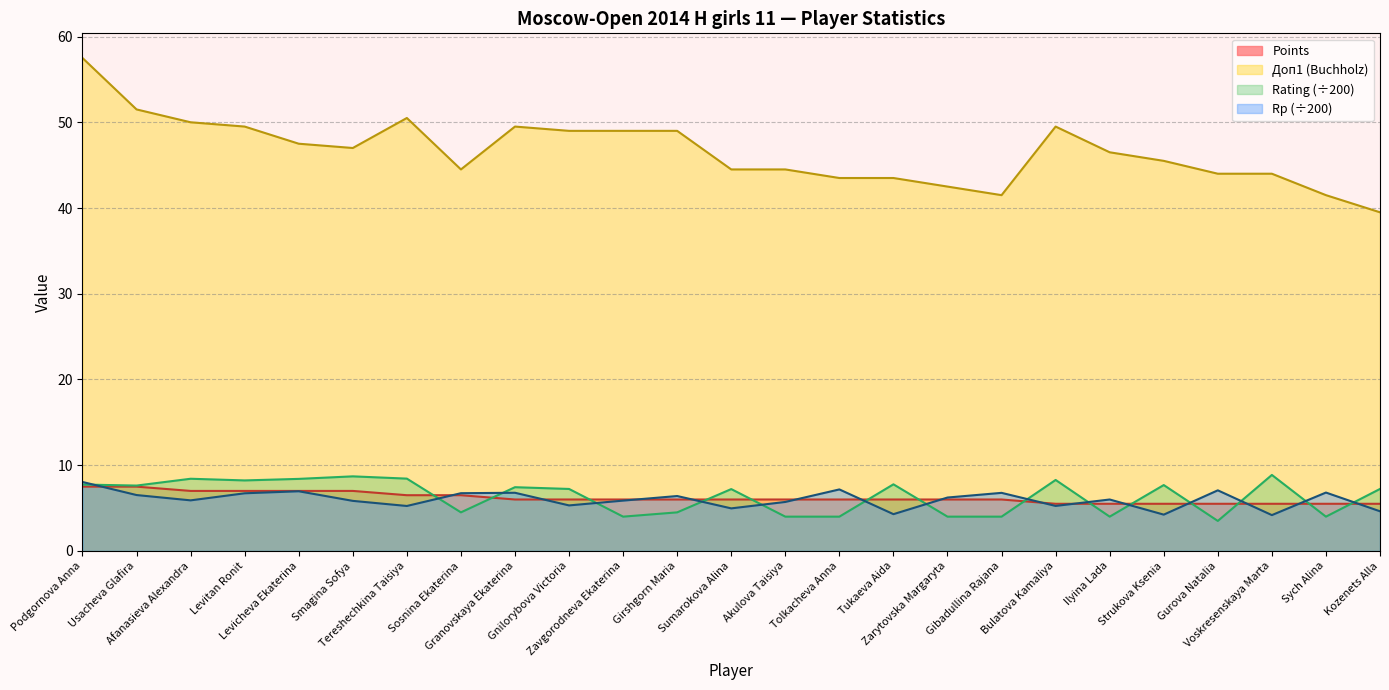

At which category does Доп1 reach its first local peak?

Tereshechkina Taisiya